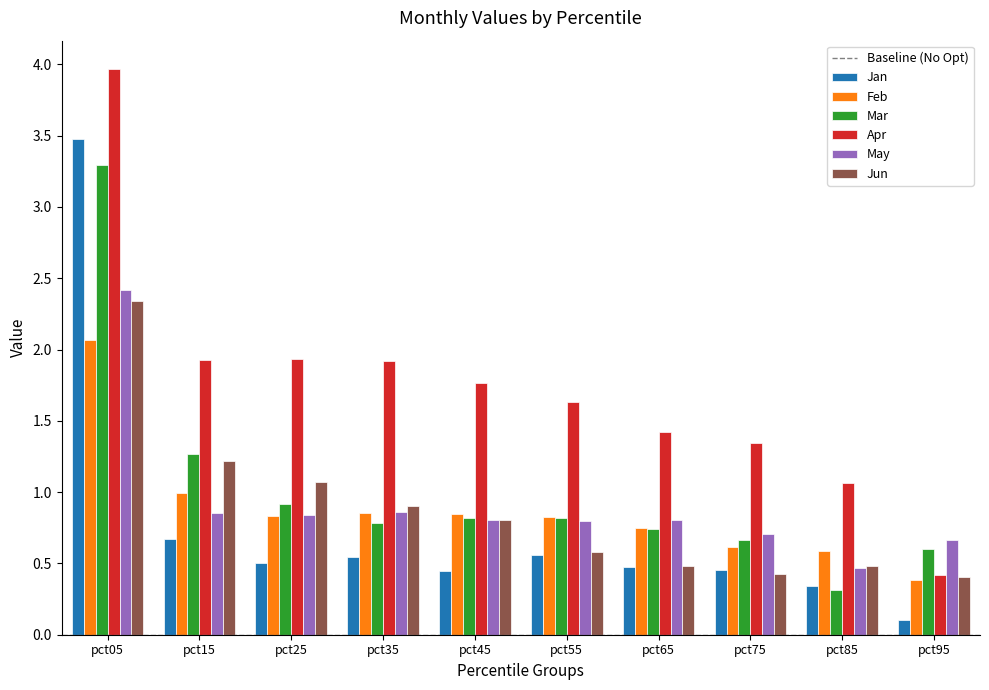

What is the value of the May bar at the 1st from the left?

2.4